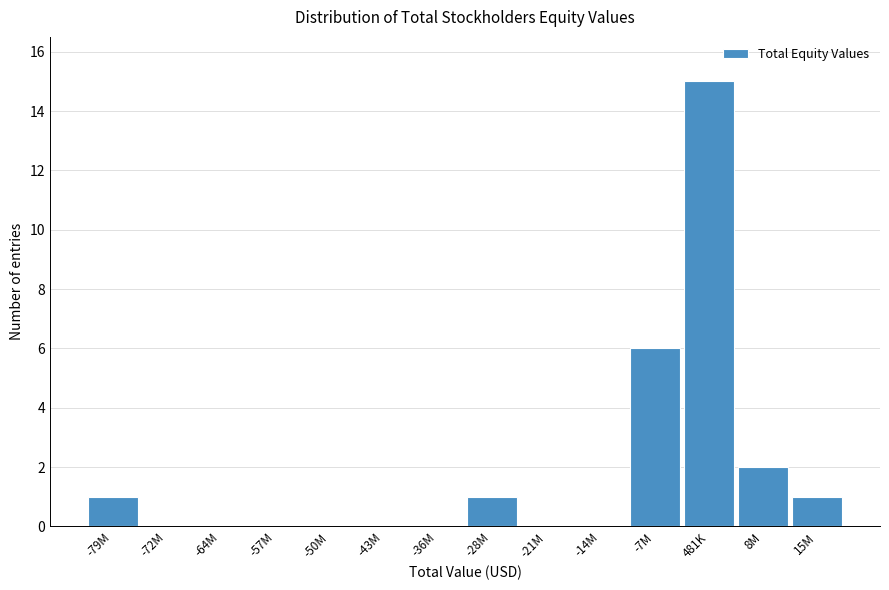

Reading left to right, extract all data points from this chart.

-79M=1	-72M=0	-64M=0	-57M=0	-50M=0	-43M=0	-36M=0	-28M=1	-21M=0	-14M=0	-7M=6	481K=15	8M=2	15M=1